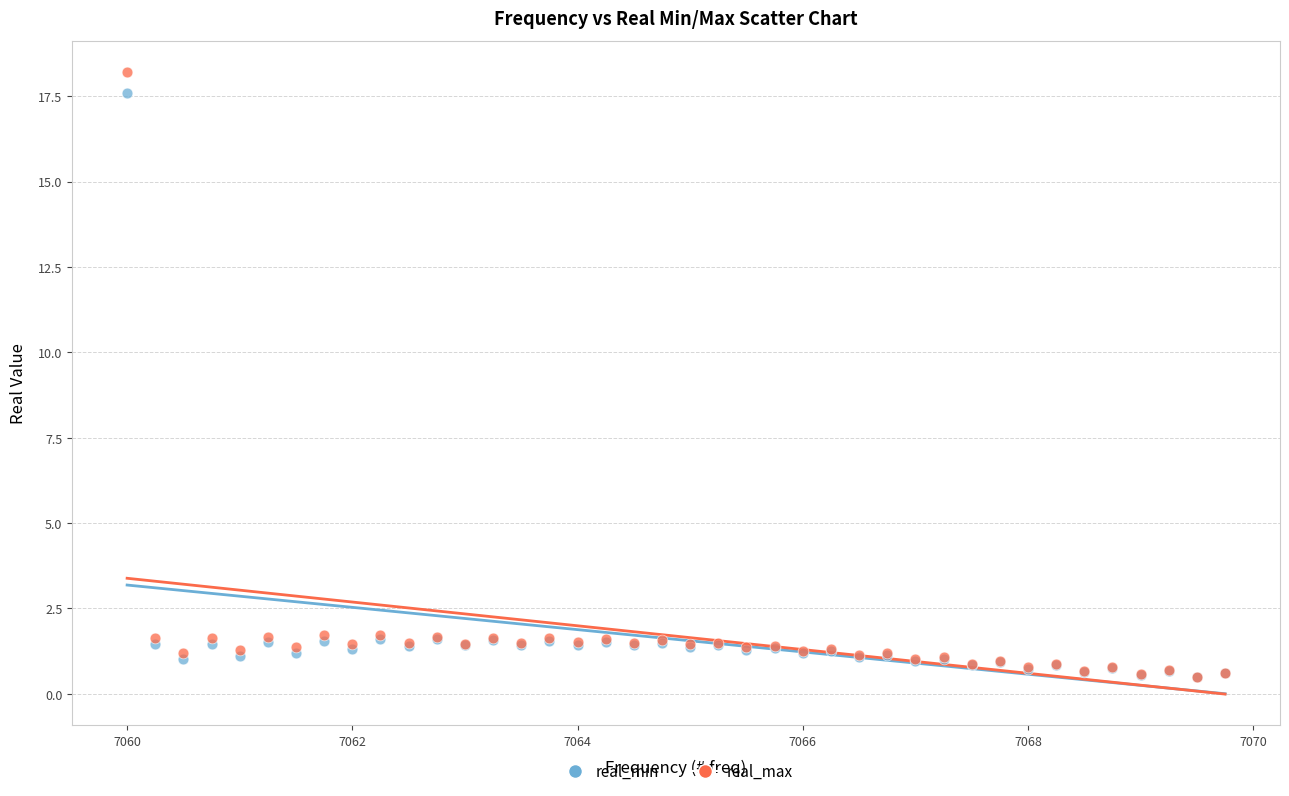

Which series has the widest spread of Y values?

real_max